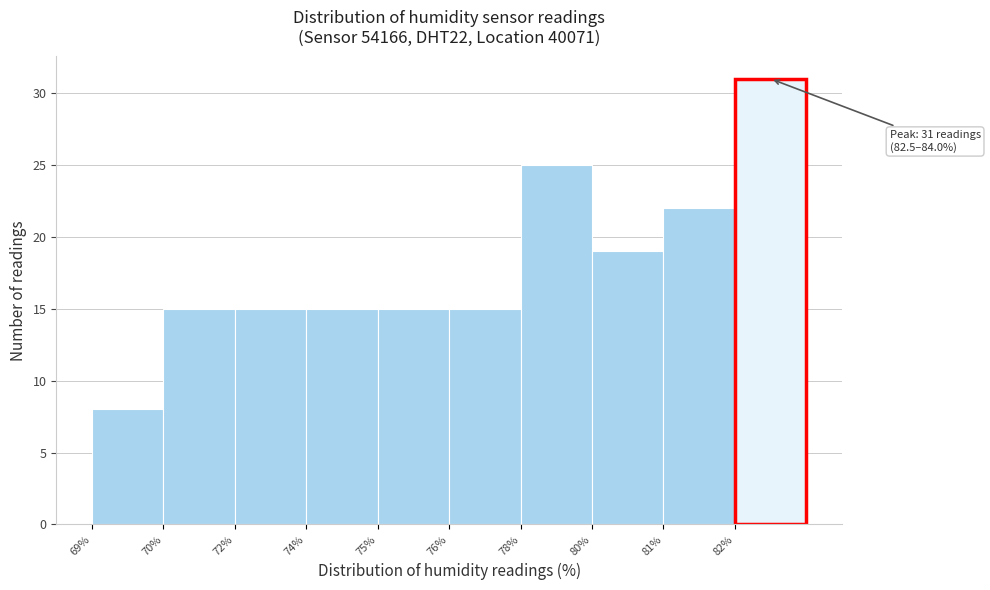

Reading left to right, transcribe all the data shown in this chart.

69%=8	70%=15	72%=15	74%=15	75%=15	76%=15	78%=25	80%=19	81%=22	82%=31